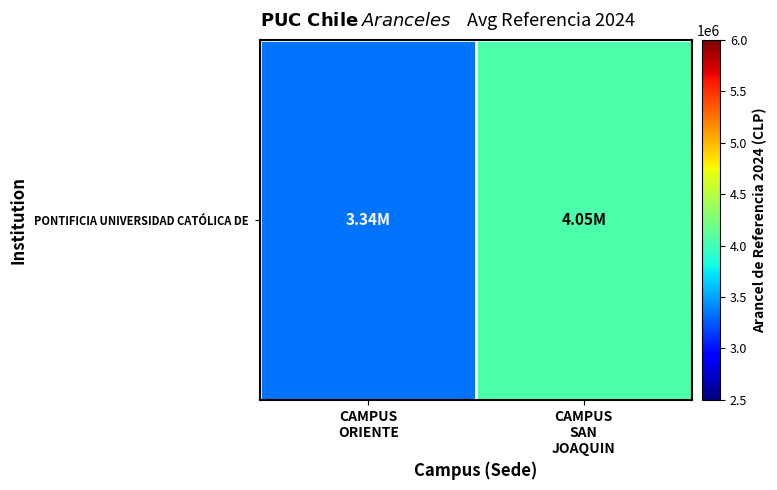

Reading right to left, extract all data points from this chart.

CAMPUS
SAN
JOAQUIN=4051254.4	CAMPUS
ORIENTE=3335686.3